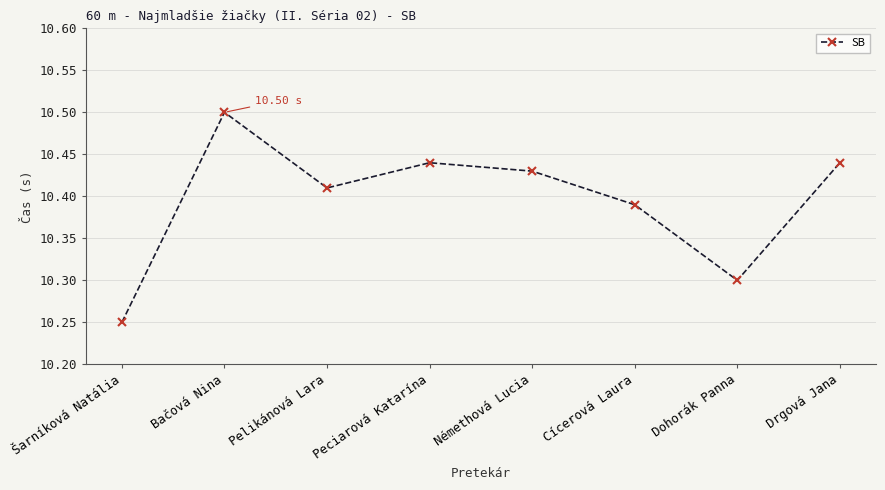

What is the label of the 8th point from the left?

Drgová Jana